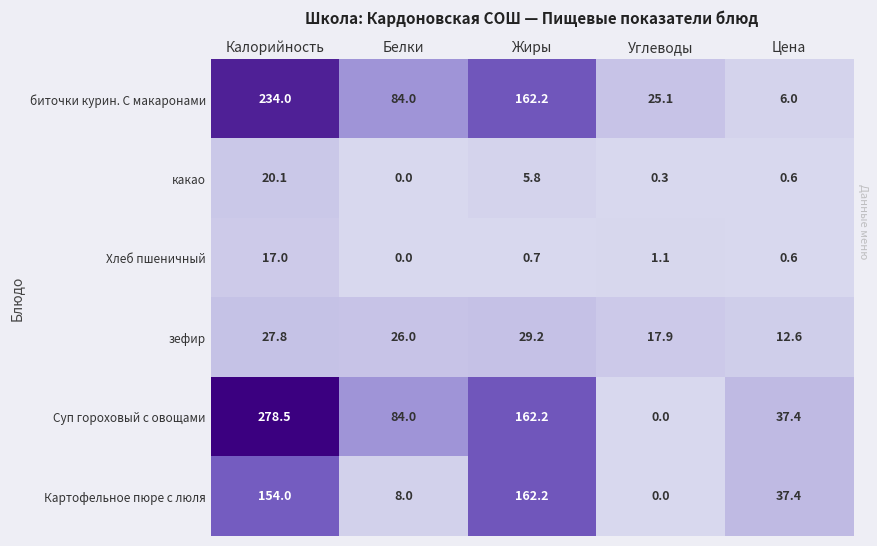

Which series has the largest total across all categories?

Суп гороховый с овощами